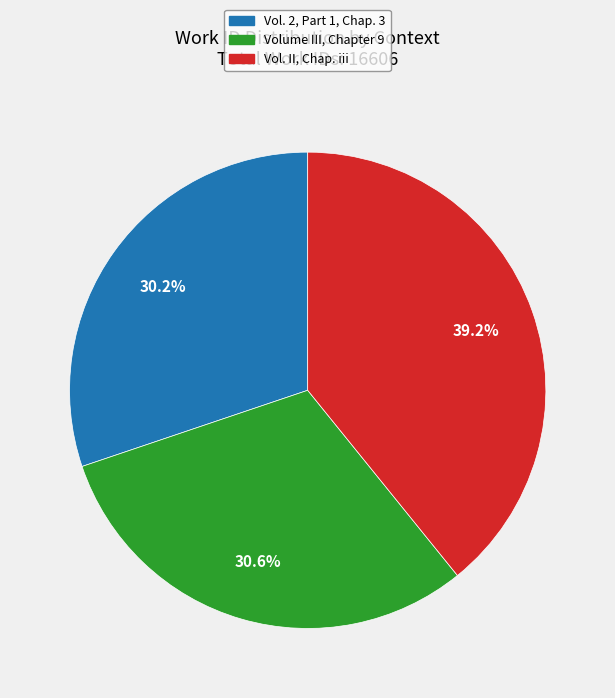

Is there a majority slice in this chart?

No